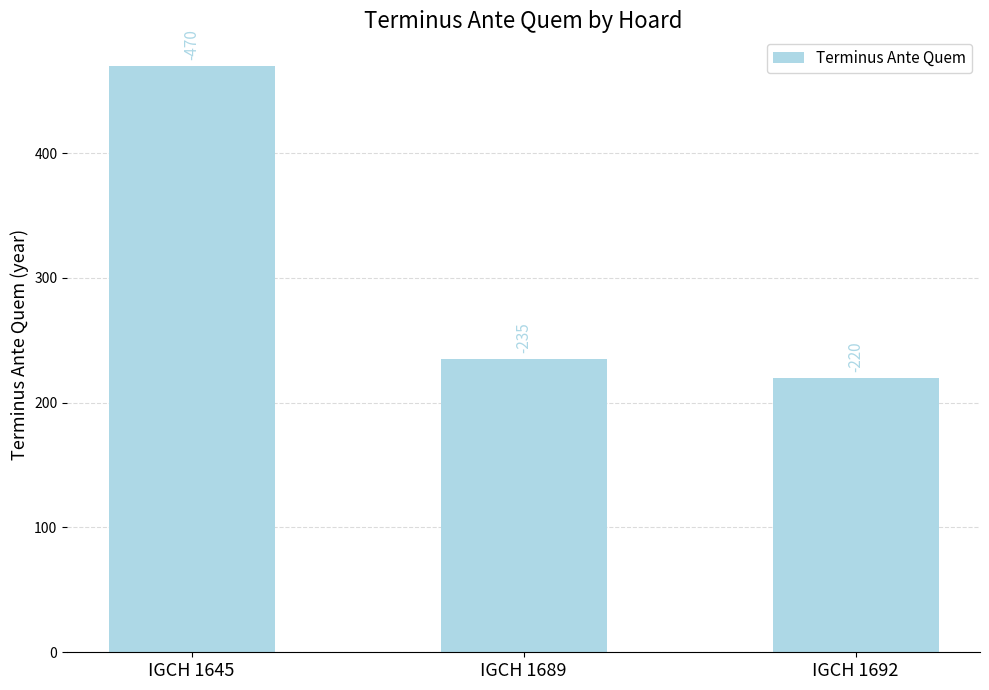

Between IGCH 1645 and IGCH 1692, which is larger?

IGCH 1645